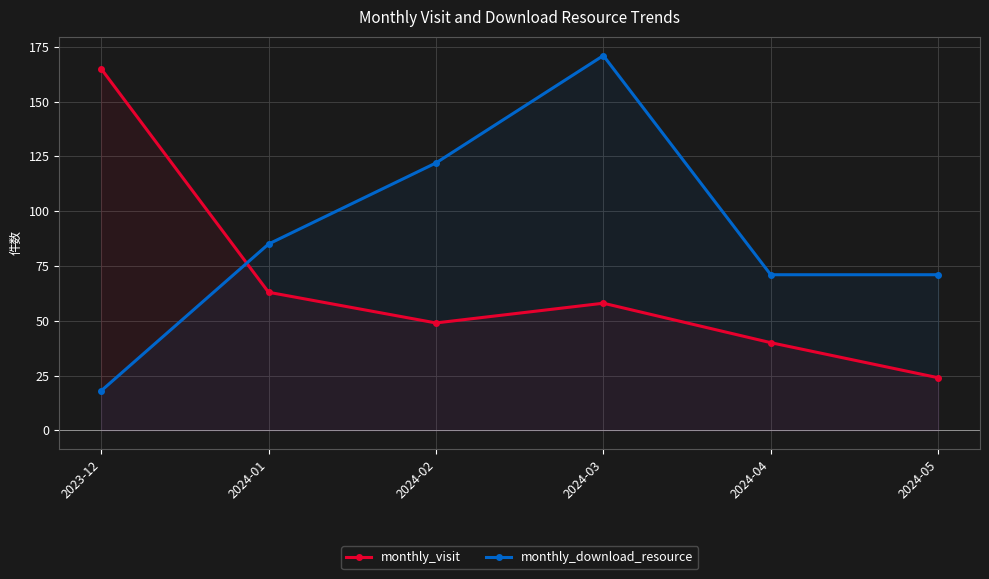

Is it true that monthly_download_resource equals 85 at 2024-01?

True